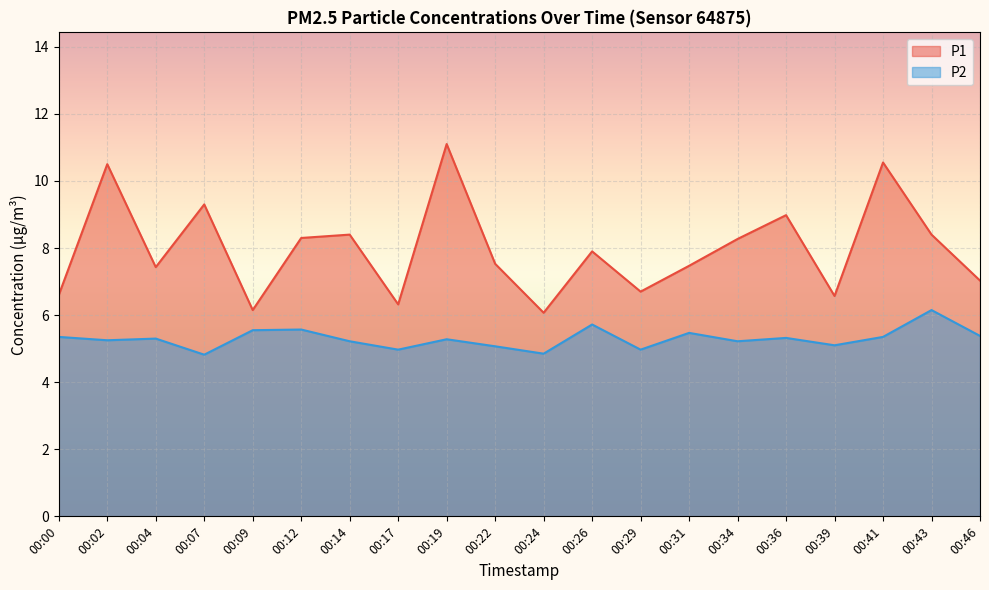

Is the value of P2 at 00:14 greater than the value of P1 at 00:31?

No